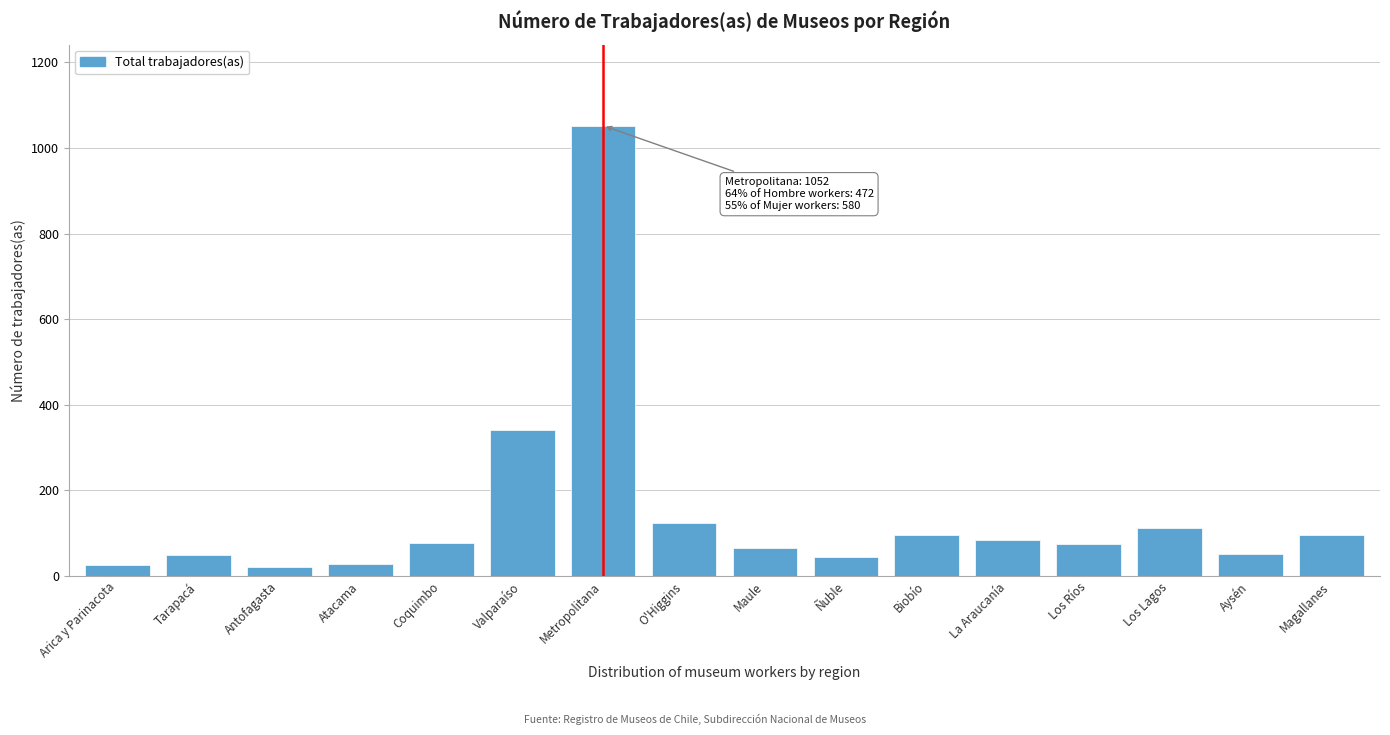

Where is the data nearest to the value 536?

Valparaíso